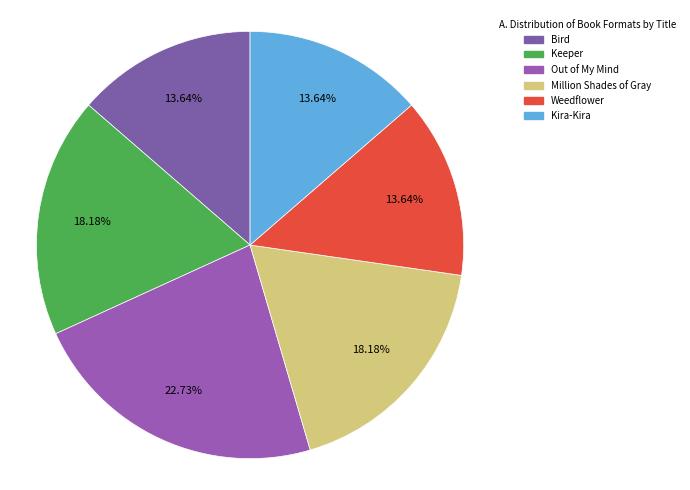

Count the number of slices in the pie.

6